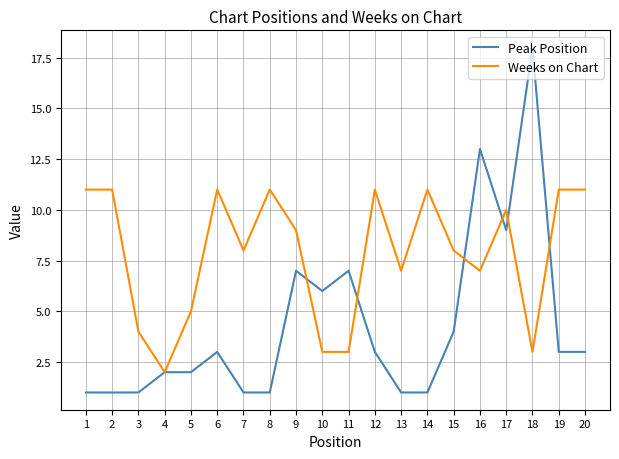

True or false: Peak Position has a value of 30 at 18.

False